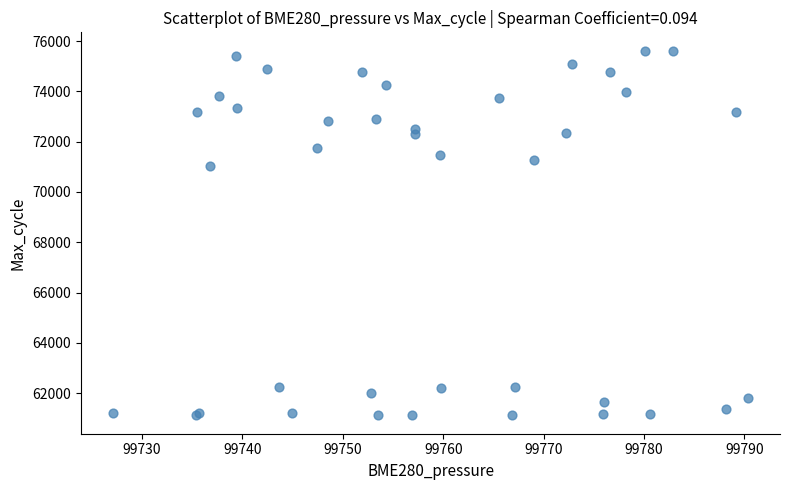

What Y value in the scatter plot is closest to 68366?

71016